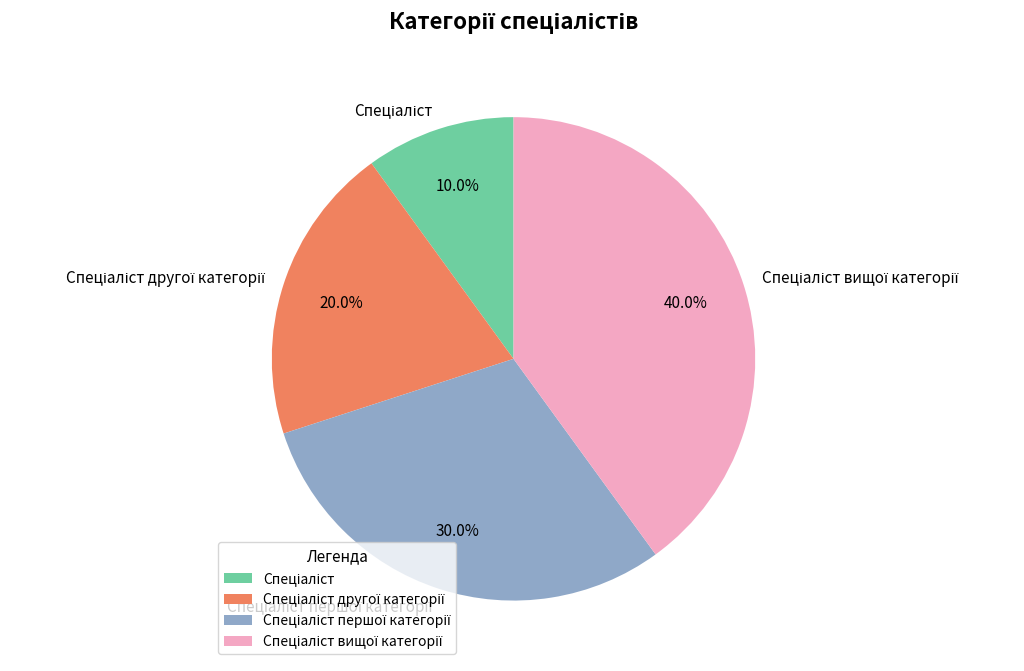

Is there any slice that represents more than half of the pie?

No